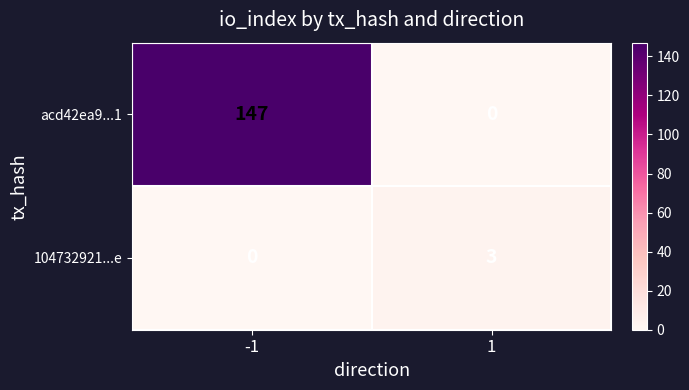

What is the spread (max minus min) of values at -1?

147